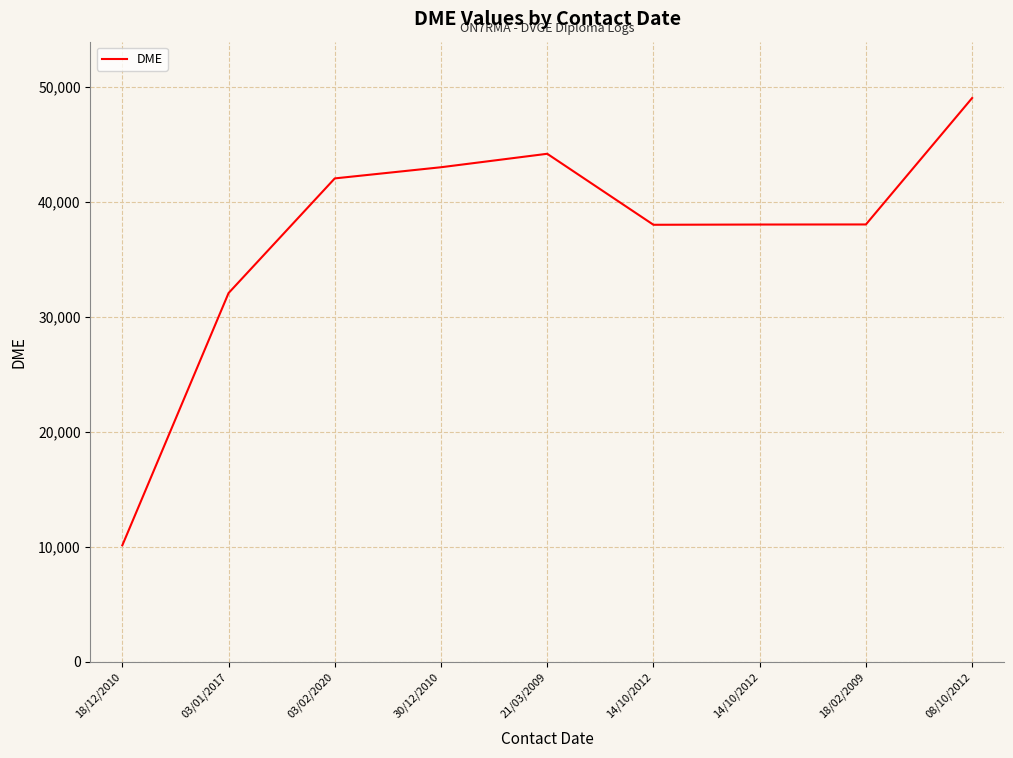

Count the number of categories in the chart.

9